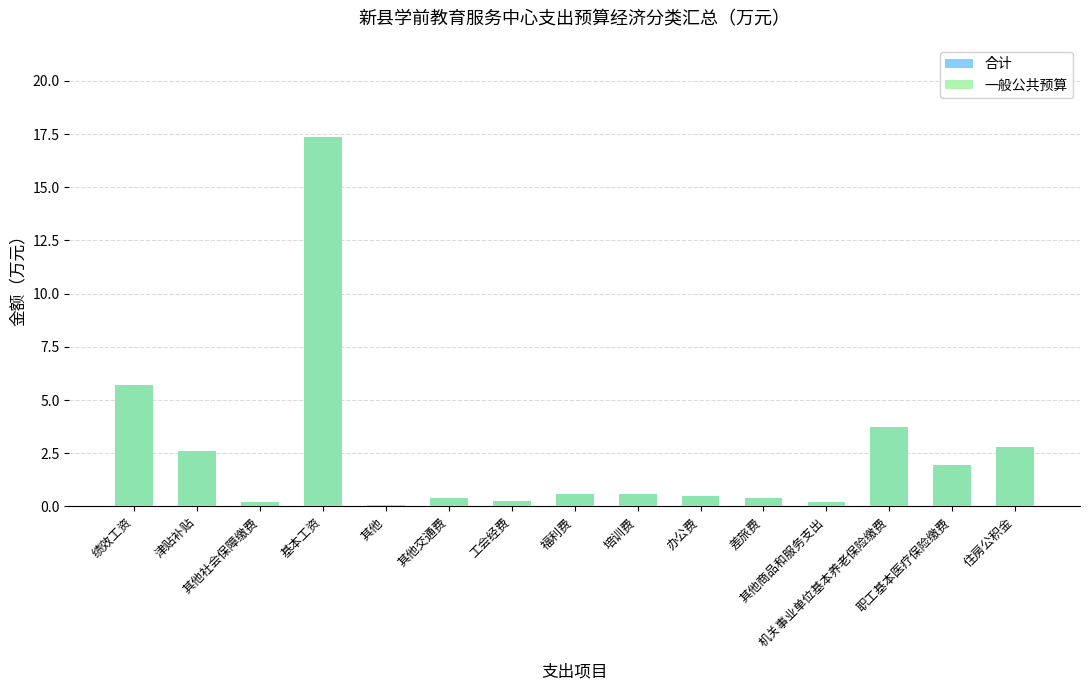

Rank the categories by 合计 value from highest to lowest.

基本工资, 绩效工资, 机关事业单位基本养老保险缴费, 住房公积金, 津贴补贴, 职工基本医疗保险缴费, 培训费, 福利费, 办公费, 其他交通费, 差旅费, 工会经费, 其他社会保障缴费, 其他商品和服务支出, 其他